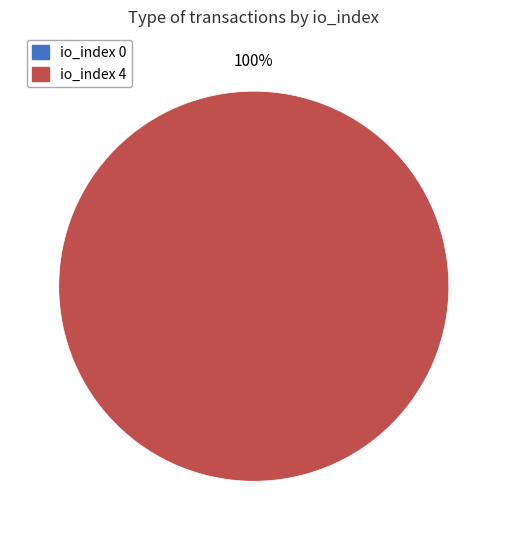

Does tx_index_0 account for over 50% of the chart?

No